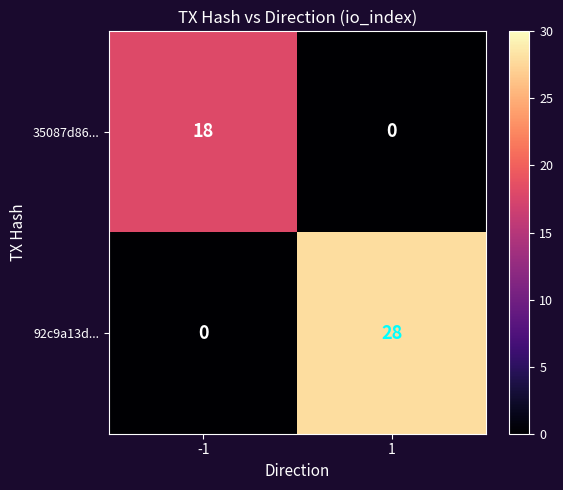

Which series has the largest total across all categories?

92c9a13d...